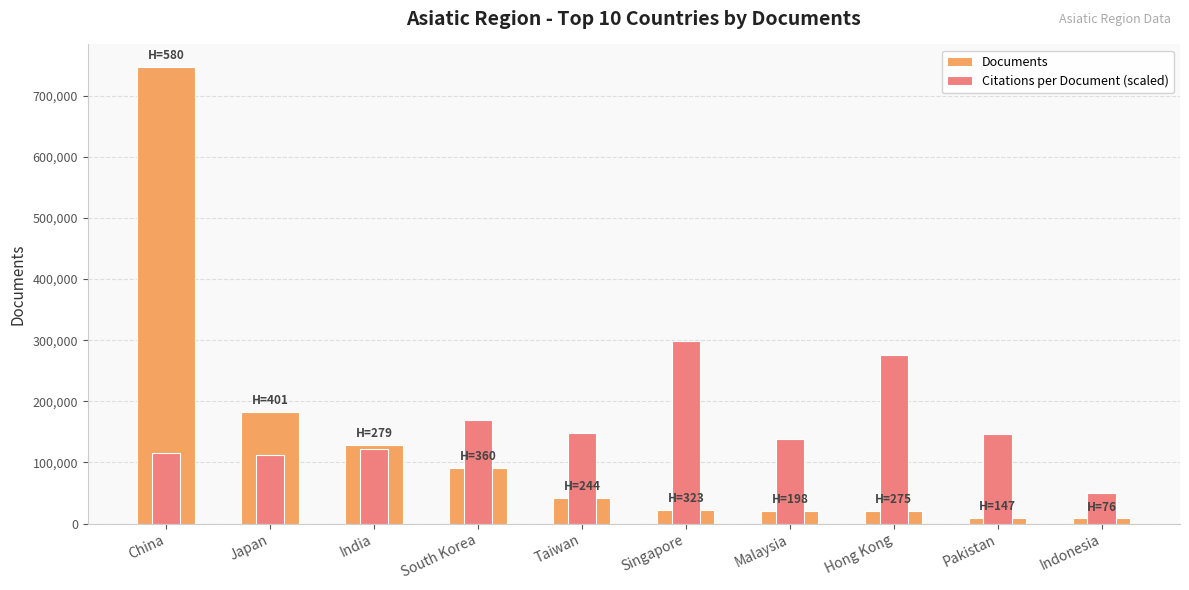

How many groups of bars are there?

10